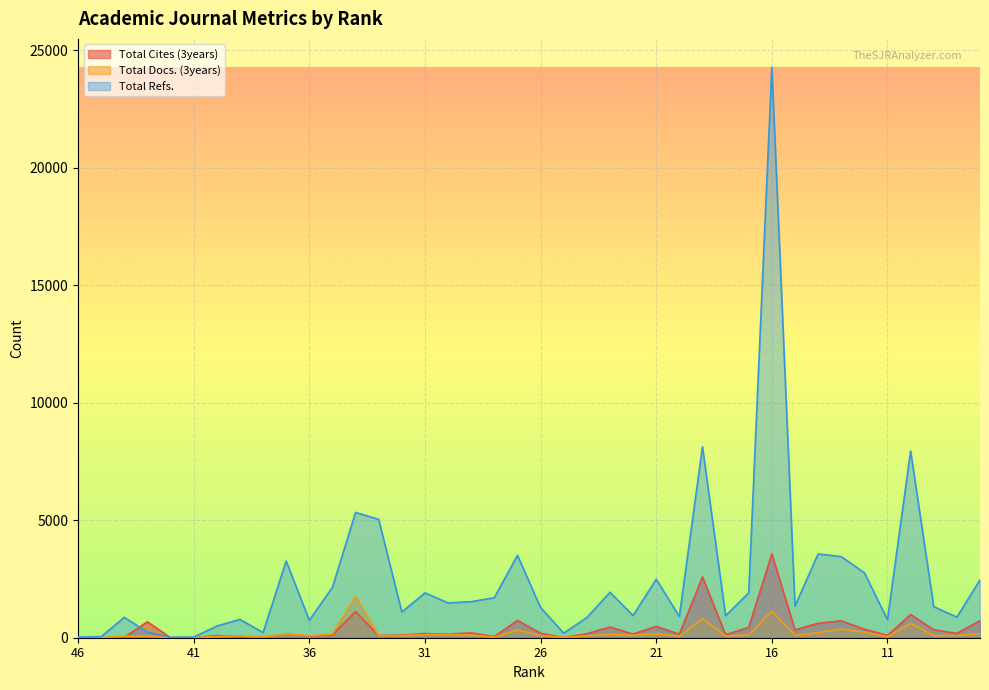

What is the maximum value for Total Cites (3years)?

3567